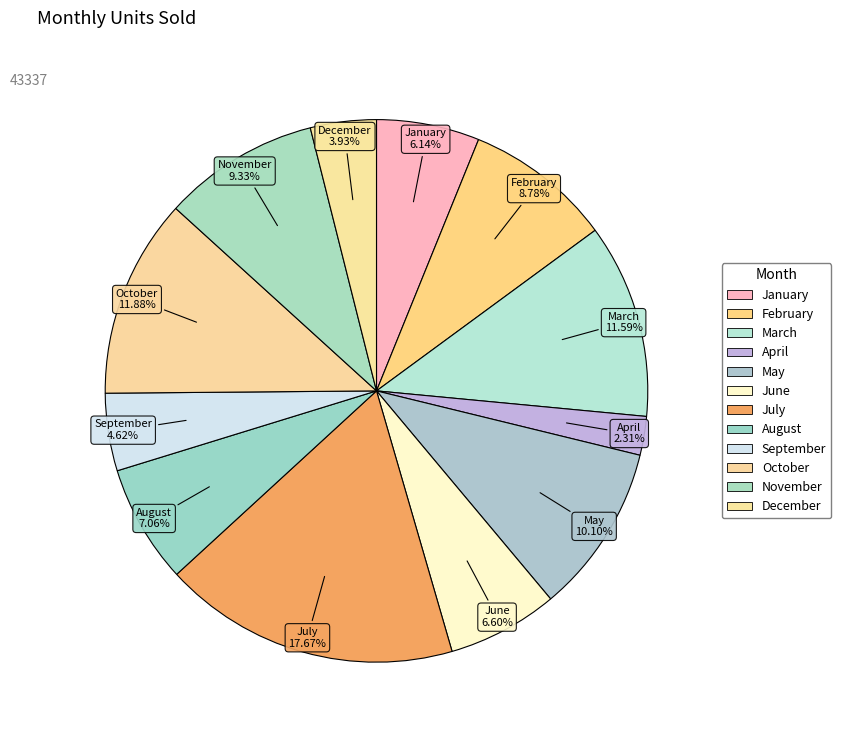

Rank the categories by value from highest to lowest.

July, October, March, May, November, February, August, June, January, September, December, April